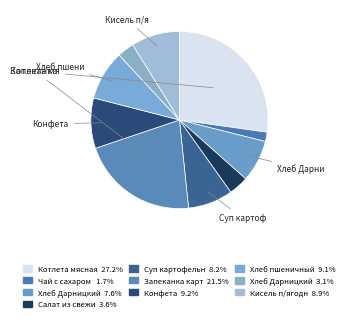

Which slice is the largest?

Котлета мясная с соусом